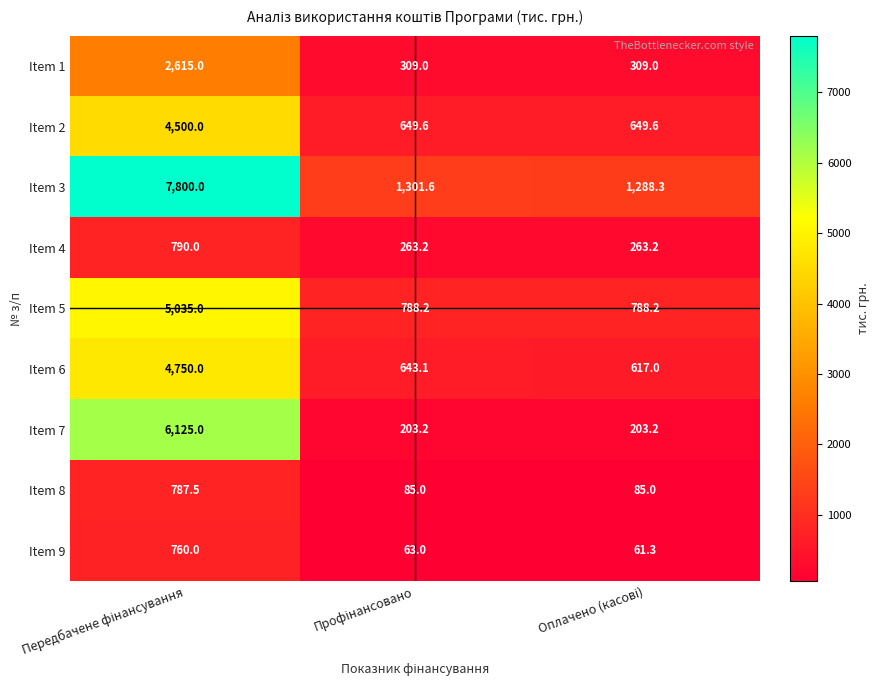

Reading left to right, list all the values displayed in this chart.

Item 1: 2615.0	309.0	309.0
Item 2: 4500.0	649.6	649.6
Item 3: 7800.0	1301.6	1288.3
Item 4: 790.0	263.2	263.2
Item 5: 5035.0	788.2	788.2
Item 6: 4750.0	643.1	617.0
Item 7: 6125.0	203.2	203.2
Item 8: 787.5	85.0	85.0
Item 9: 760.0	63.0	61.3